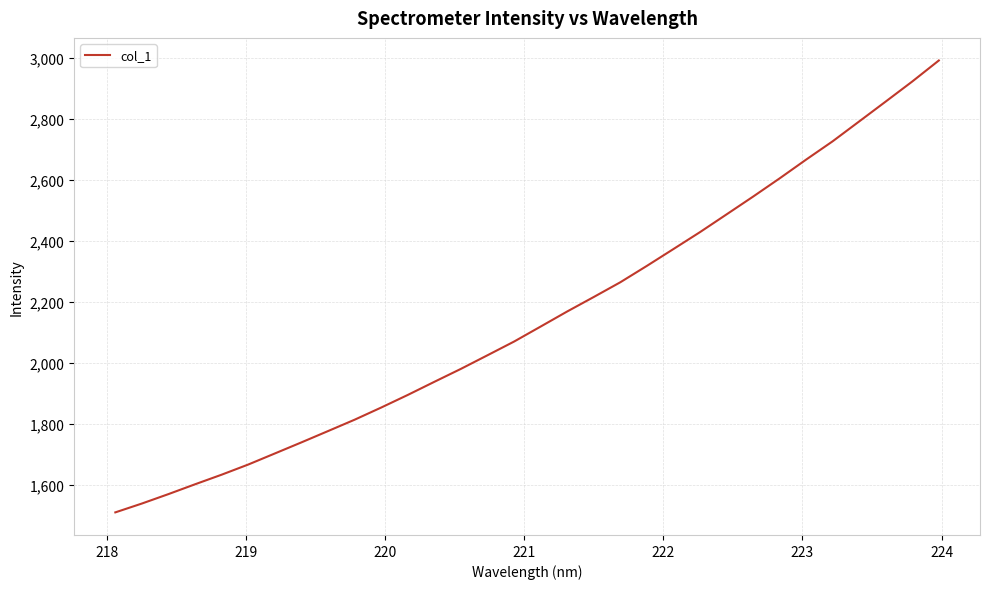

True or false: there are more than 0 points higher than both neighbors.

False